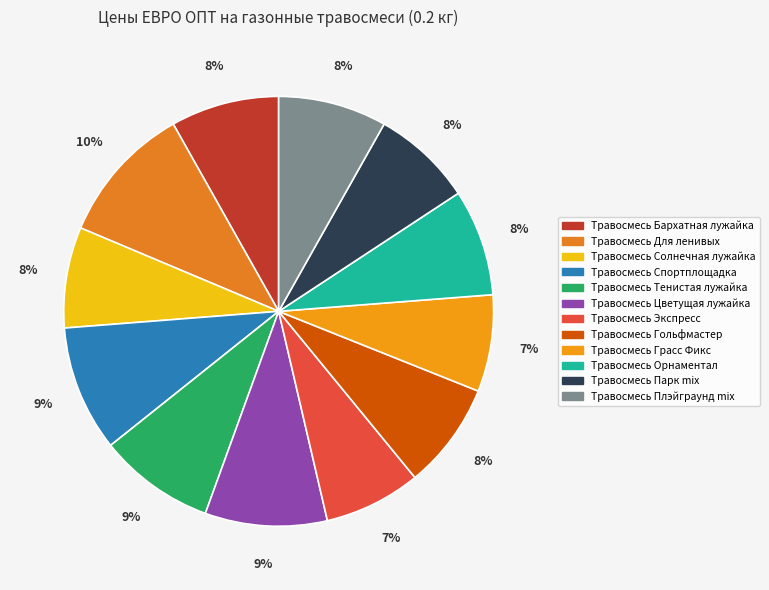

The Травосмесь Плэйграунд mix slice represents 18% of the pie. True or false?

False